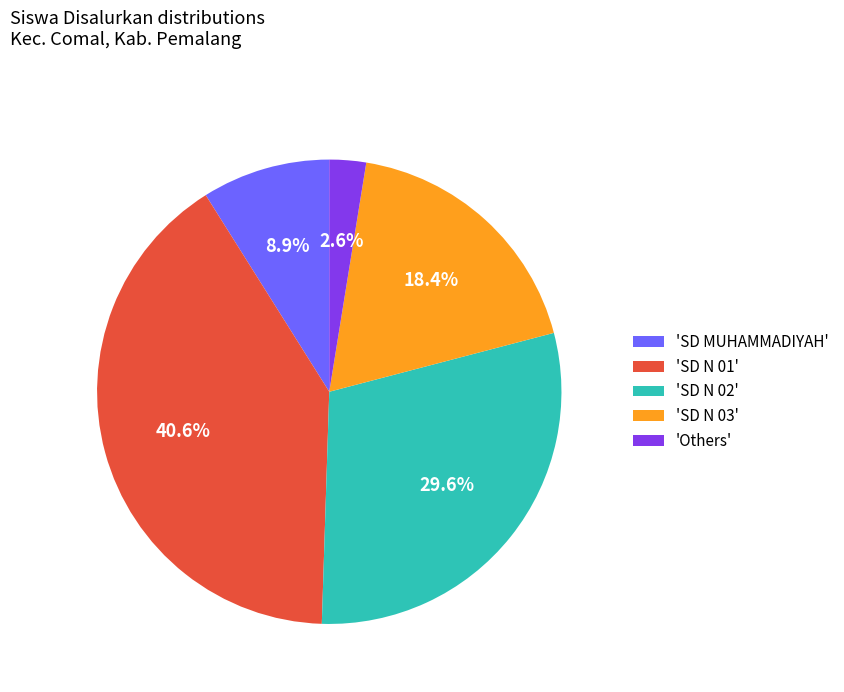

Is there a majority slice in this chart?

No